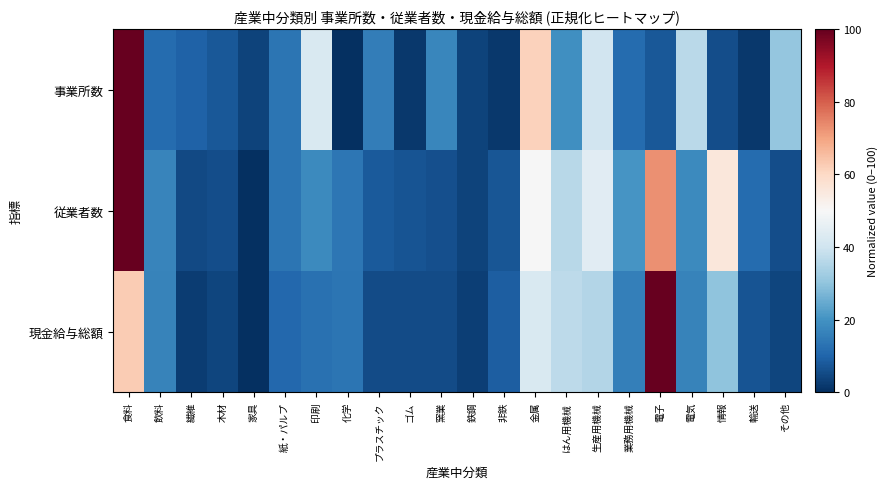

Which category has the highest value across all series?

食料